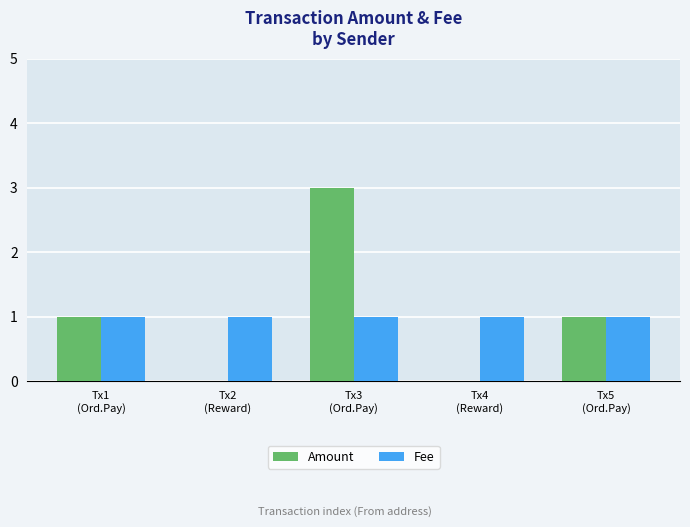

What is the sum of all Fee values?

5